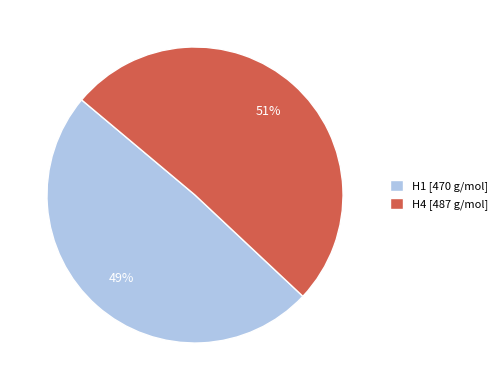

Is the sum of H4 and H1 greater than half?

Yes